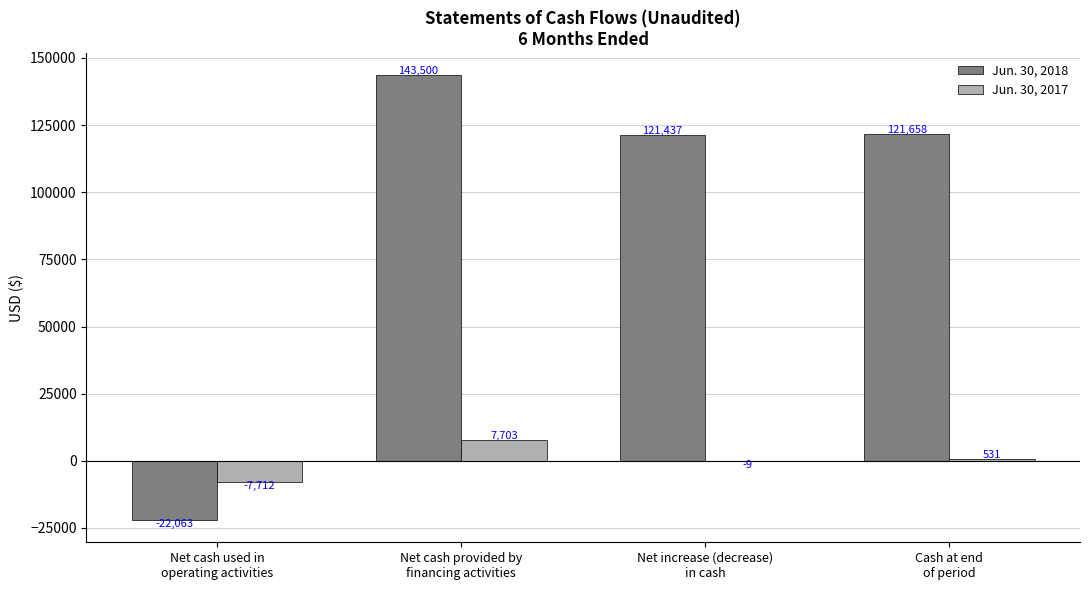

What is the total value across all series at Net cash used in
operating activities?

-29775